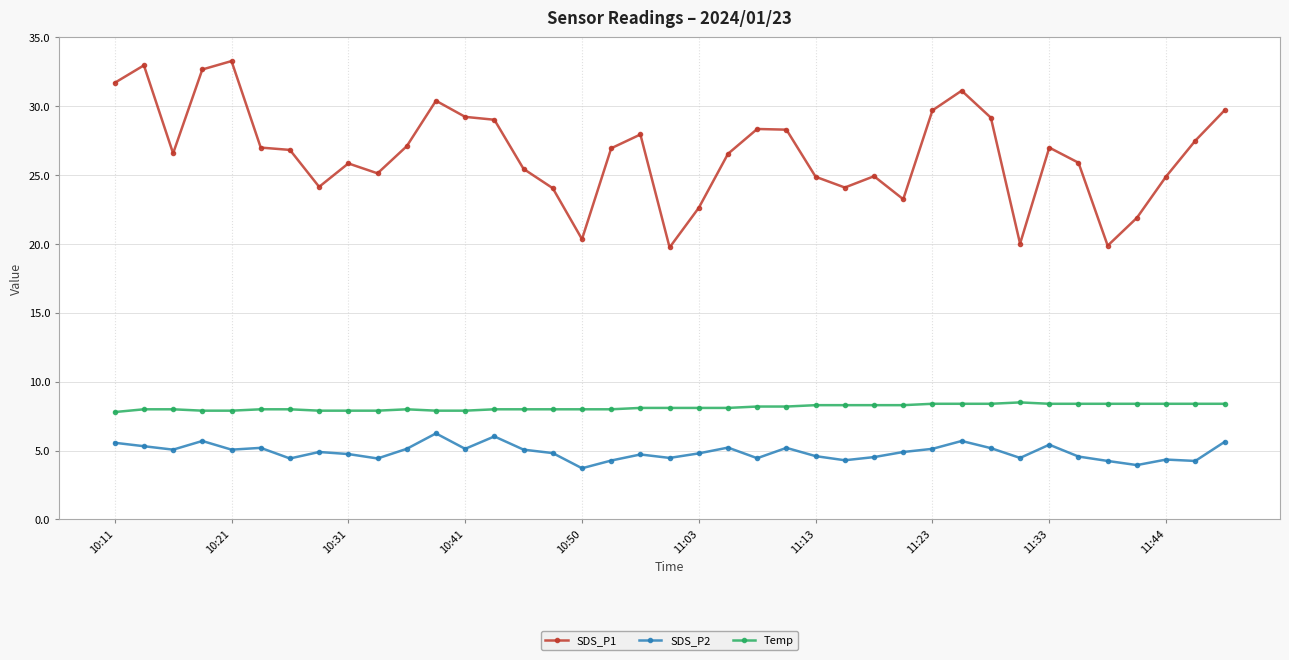

Rank the series by their maximum value, from lowest to highest.

SDS_P2, Temp, SDS_P1